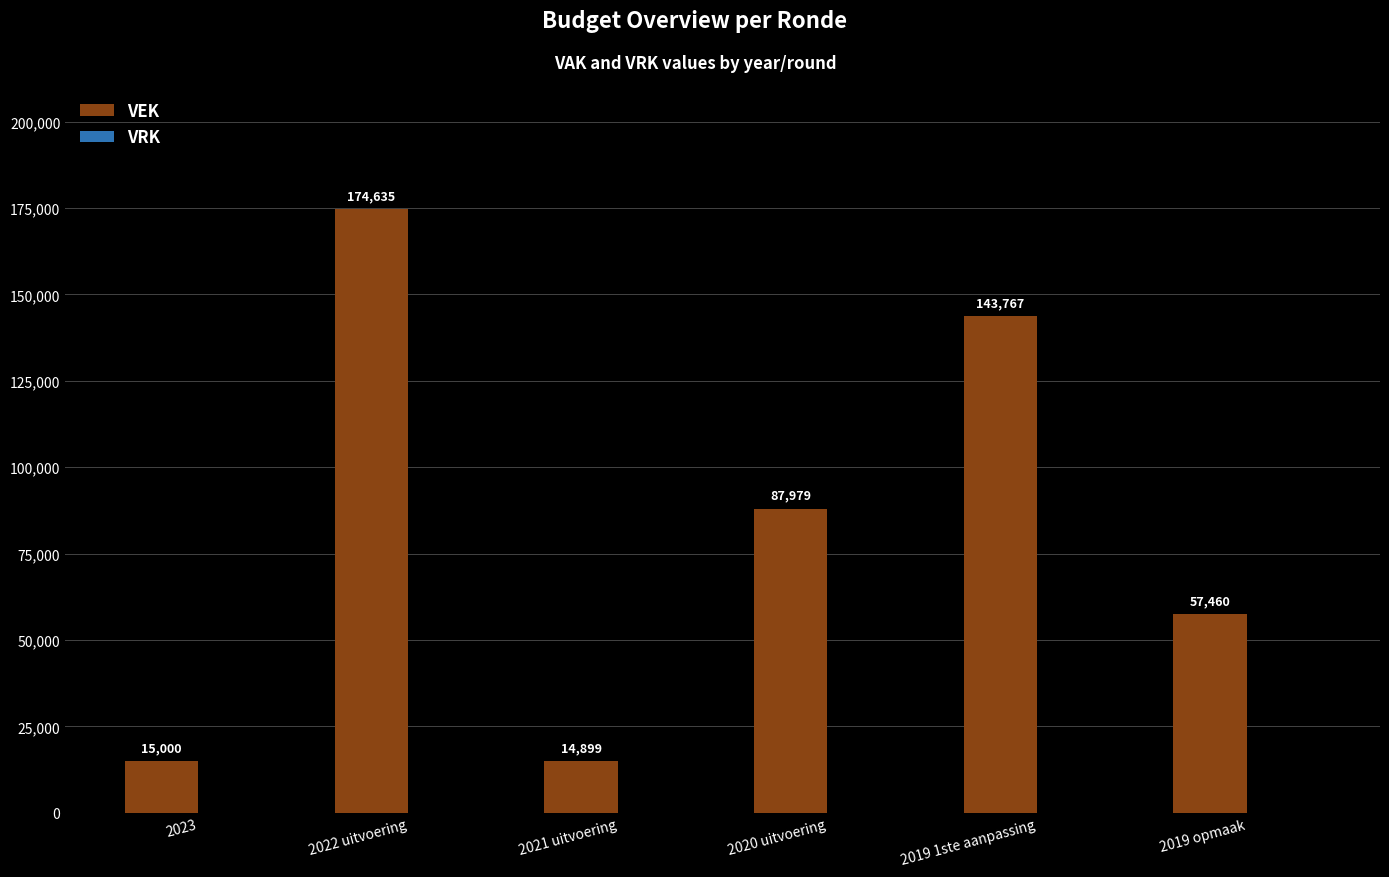

Which label corresponds to the smallest value in the chart?

2021 uitvoering